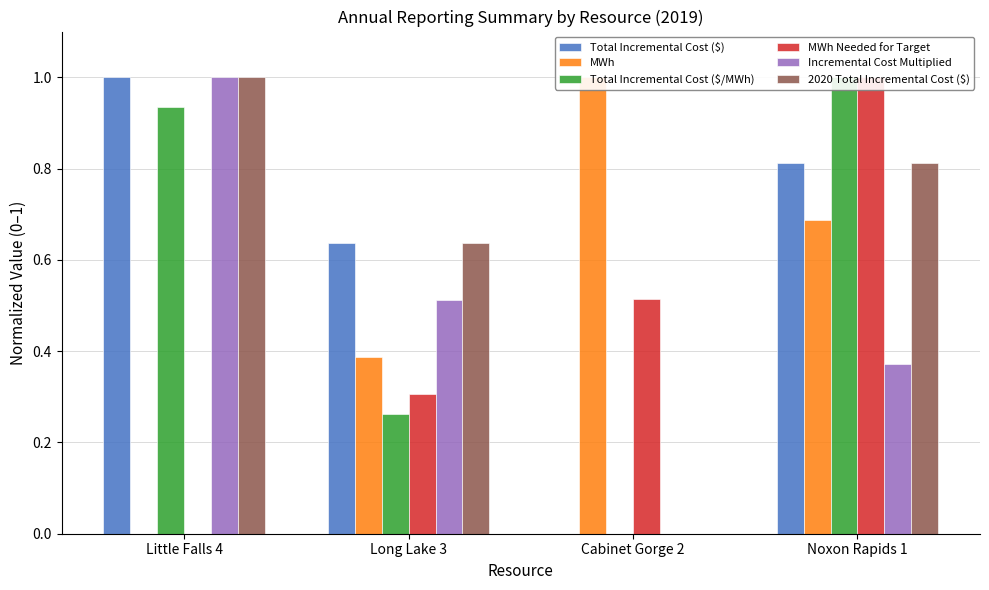

How many values in Total Incremental Cost ($/MWh) are above zero?

3